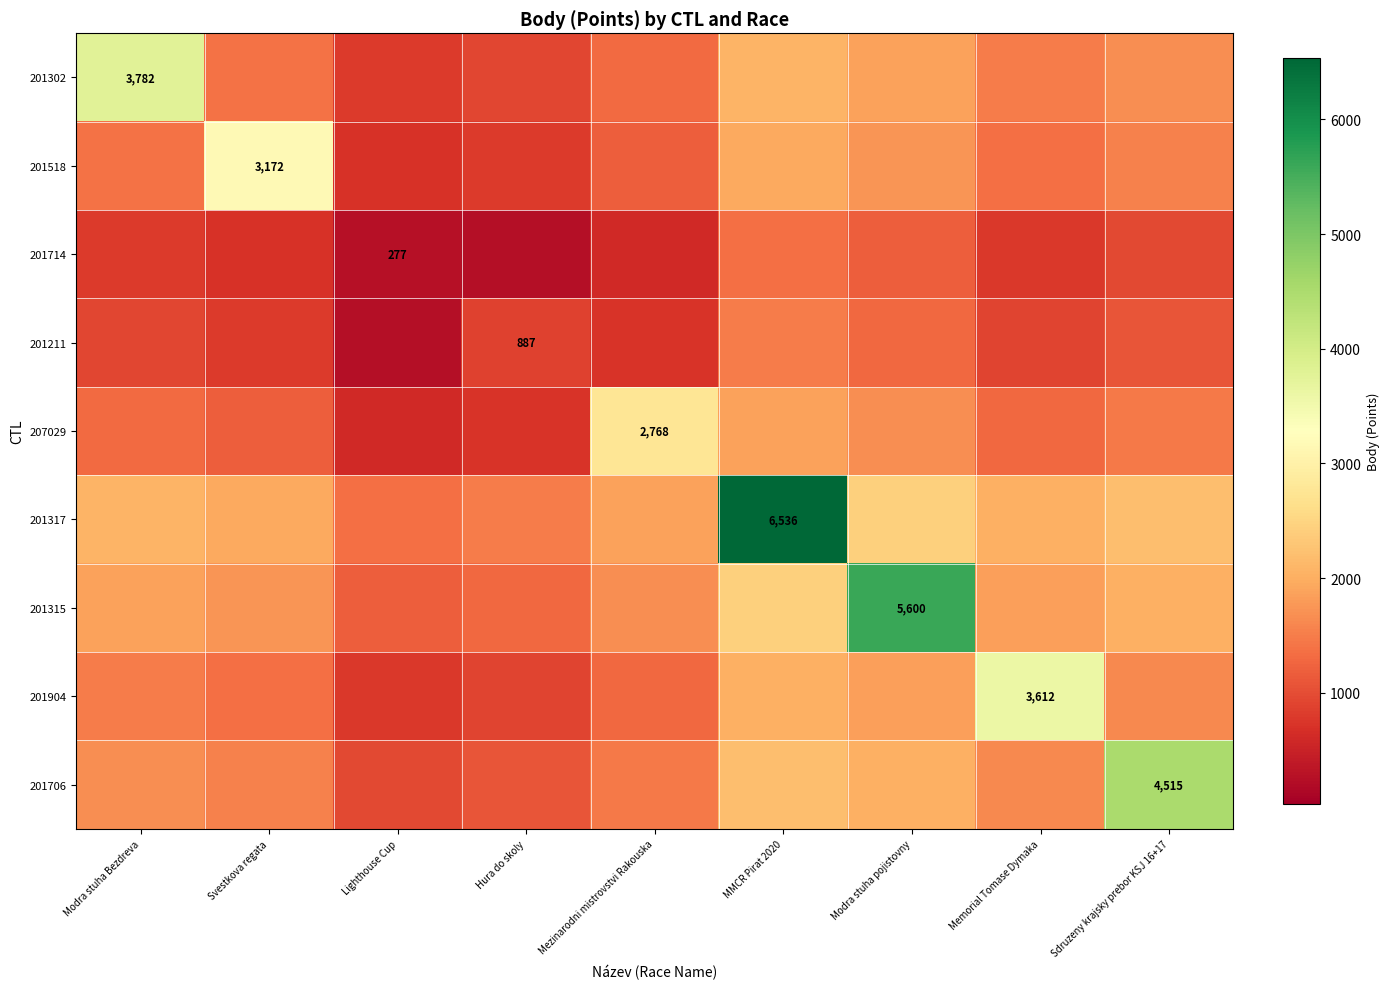

At Sdruzeny krajsky prebor KSJ 16+17, list the series in order from largest to smallest.

201706, 201317, 201315, 201302, 201904, 201518, 207029, 201211, 201714